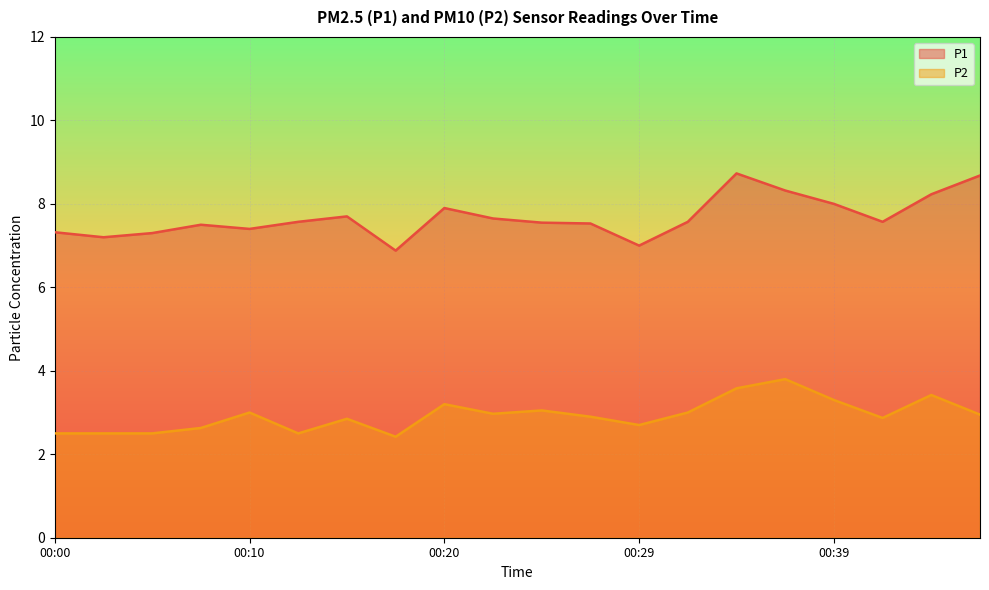

True or false: P2 has more than 1 interior local peaks.

True